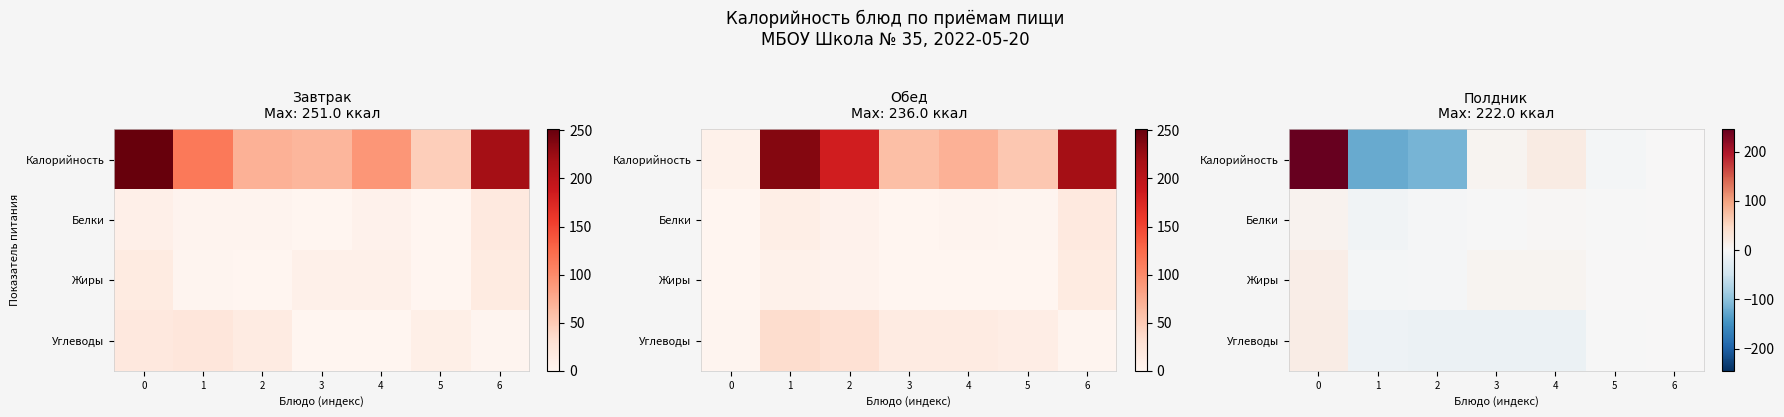

How many values in Углеводы are above zero?

1